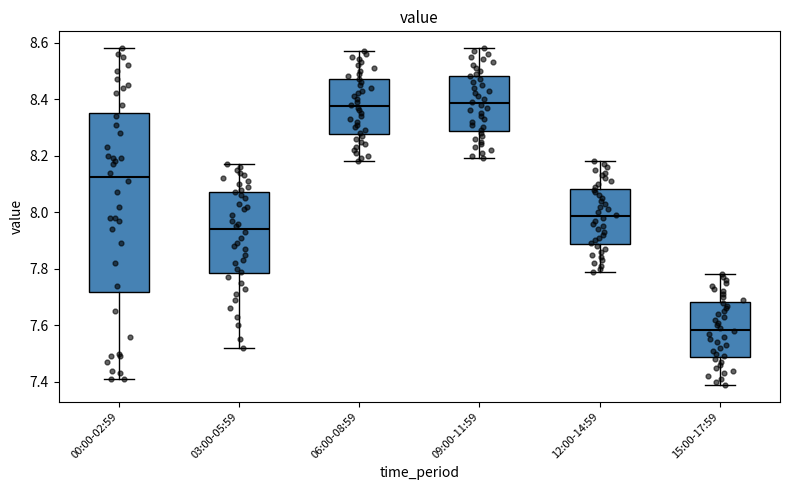

Reading left to right, transcribe this box plot: for each box, give where its median line is, the range the box spans, and where its two whiskers end, as read against the y-axis. The values are not printed on the chart, so give them approximately, as read against the axis.

00:00-02:59: median 8.12, box 7.72 to 8.36, whiskers 7.42 to 8.58
03:00-05:59: median 7.94, box 7.78 to 8.08, whiskers 7.52 to 8.18
06:00-08:59: median 8.38, box 8.28 to 8.48, whiskers 8.18 to 8.58
09:00-11:59: median 8.38, box 8.28 to 8.48, whiskers 8.20 to 8.58
12:00-14:59: median 7.98, box 7.88 to 8.08, whiskers 7.80 to 8.18
15:00-17:59: median 7.58, box 7.48 to 7.68, whiskers 7.40 to 7.78